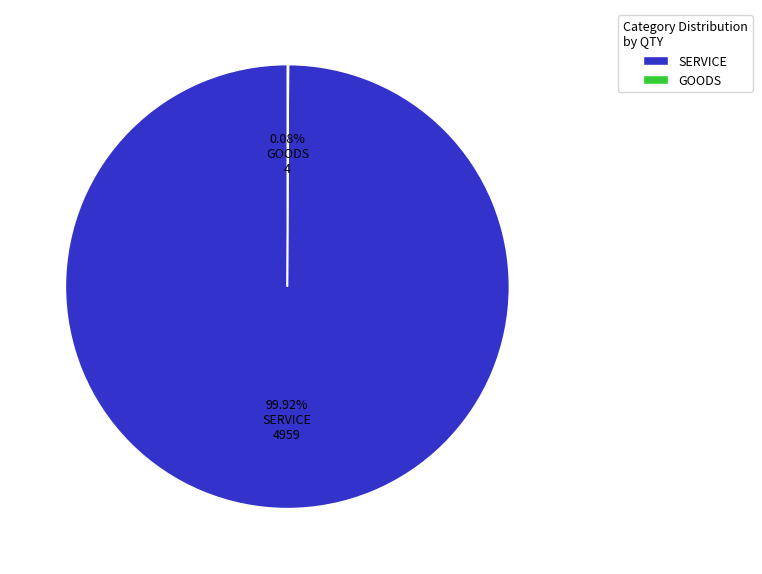

Which category has the biggest portion of the pie?

SERVICE